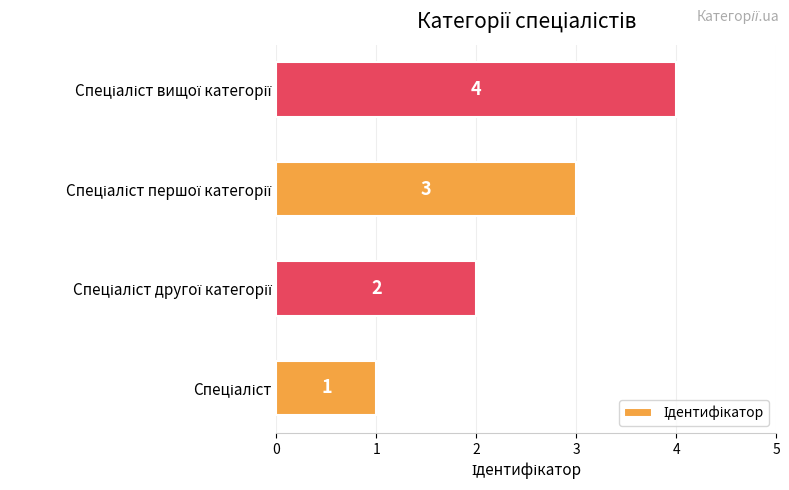

Count the values in the range 2 to 4.

3